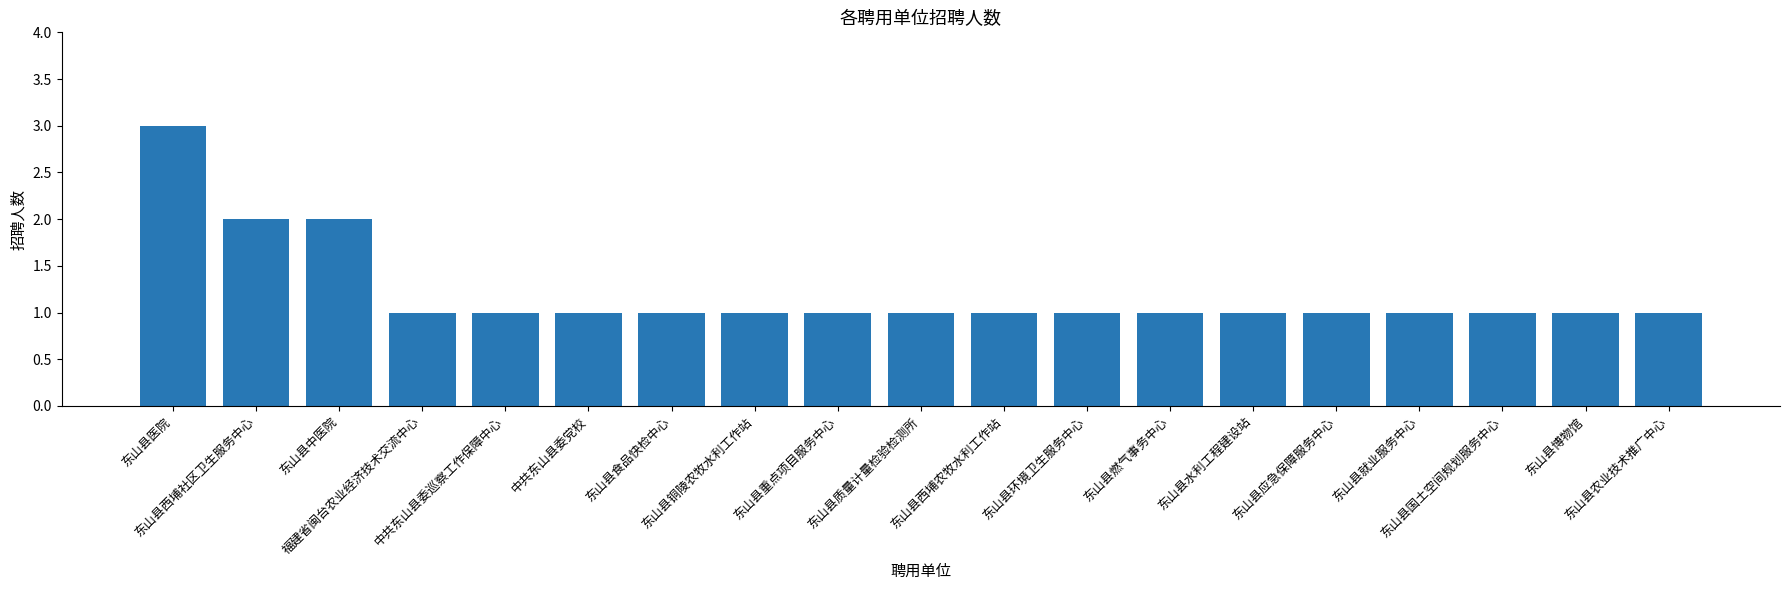

What is the difference between the second highest and second lowest values?

1